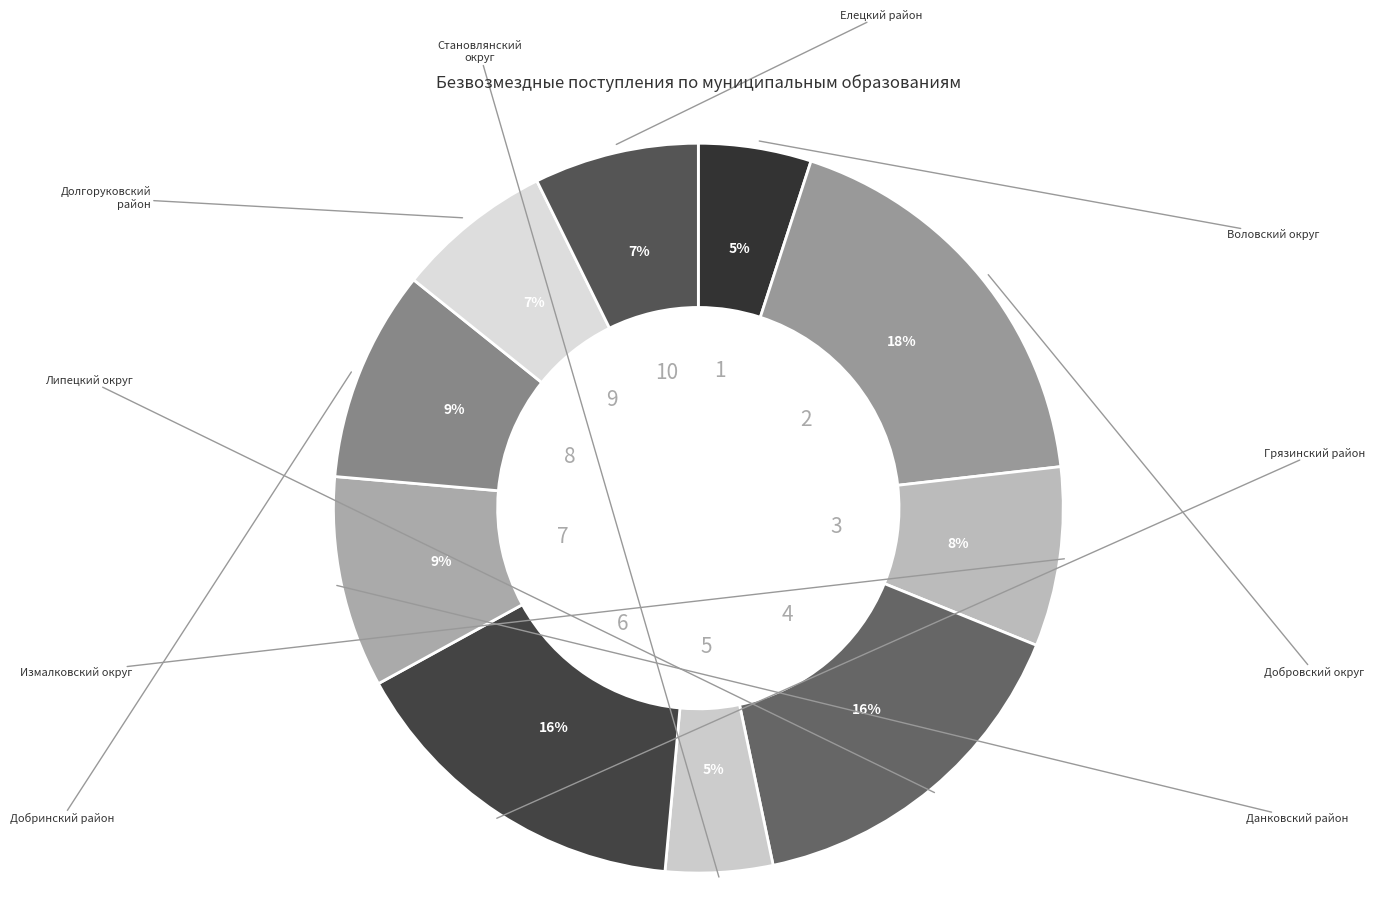

How many slices are in this pie chart?

10